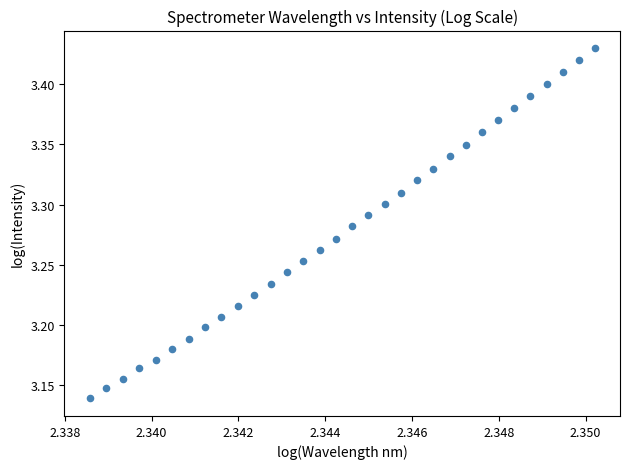

What is the range of Y values (max minus min)?

0.3